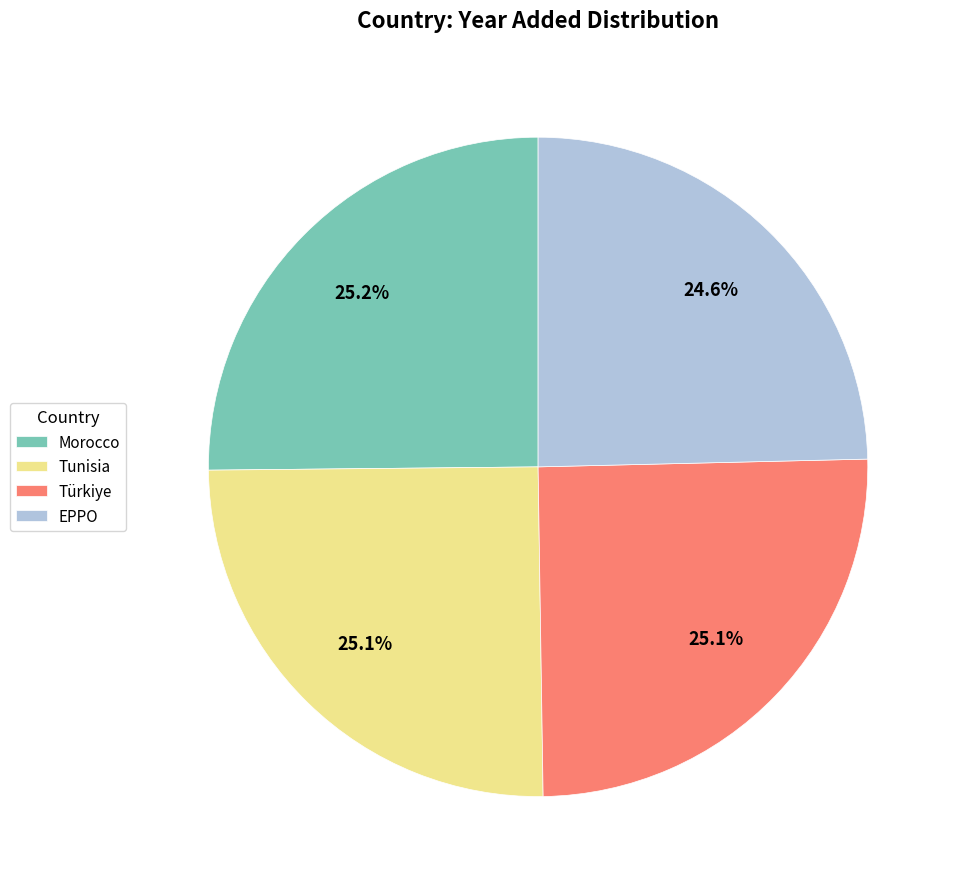

Is it true that Tunisia is 16% of the pie?

False